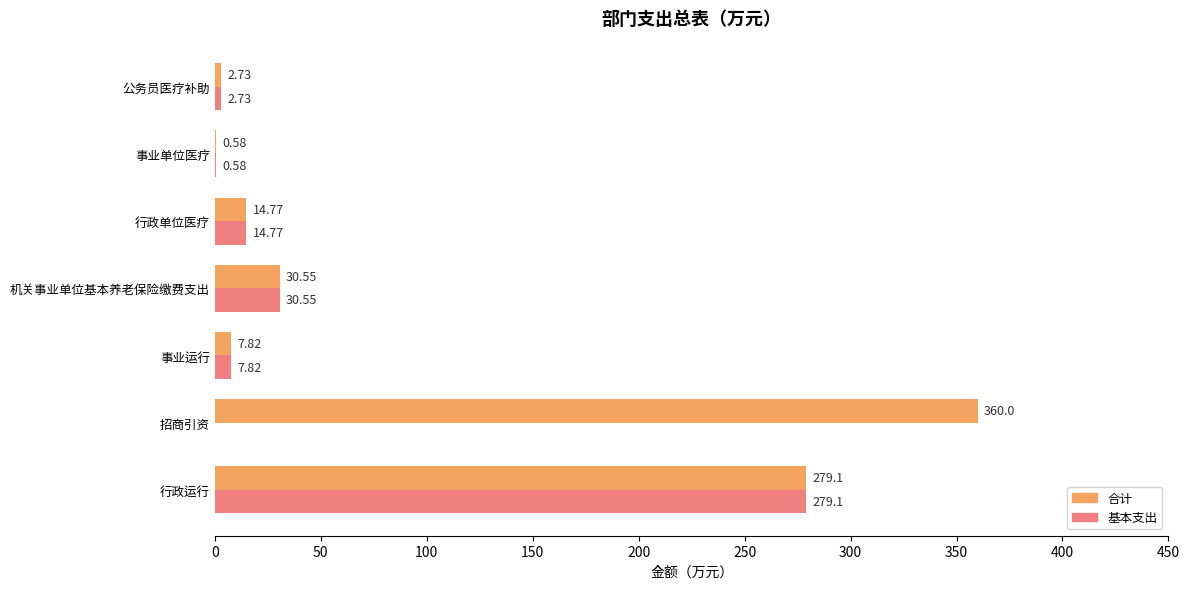

What is the sum of all 合计 values?

695.6